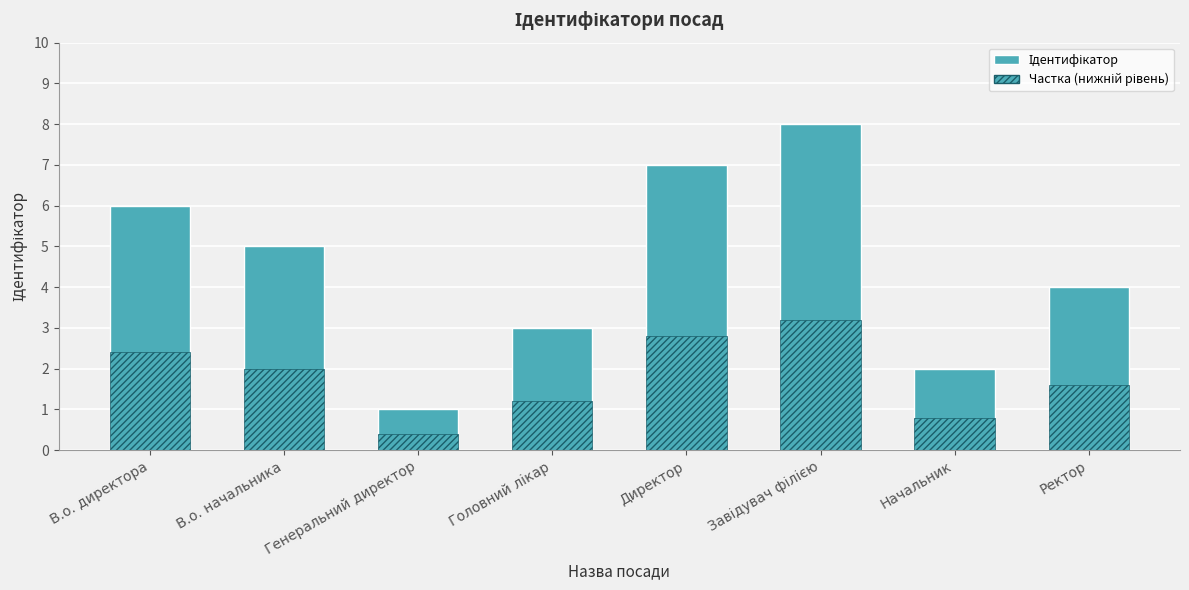

Reading left to right, what are all the values shown in this chart?

6	5	1	3	7	8	2	4